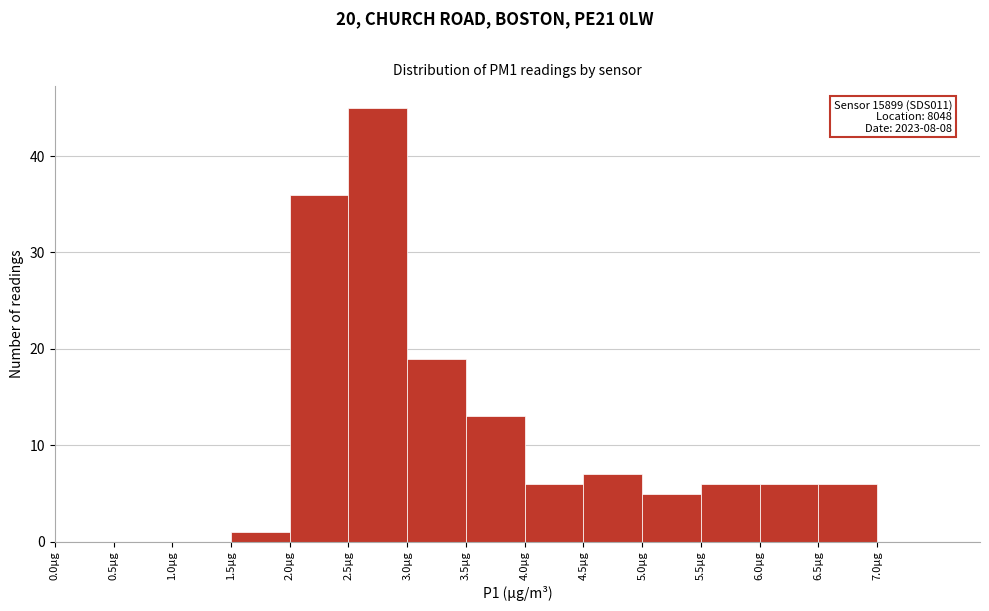

Over which range of the x-axis is the bar tallest?

2.5 to 3.0